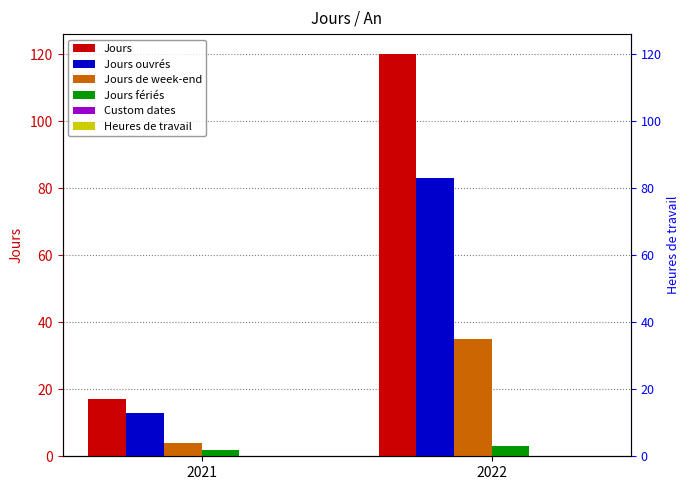

Which series has the largest total across all categories?

Jours